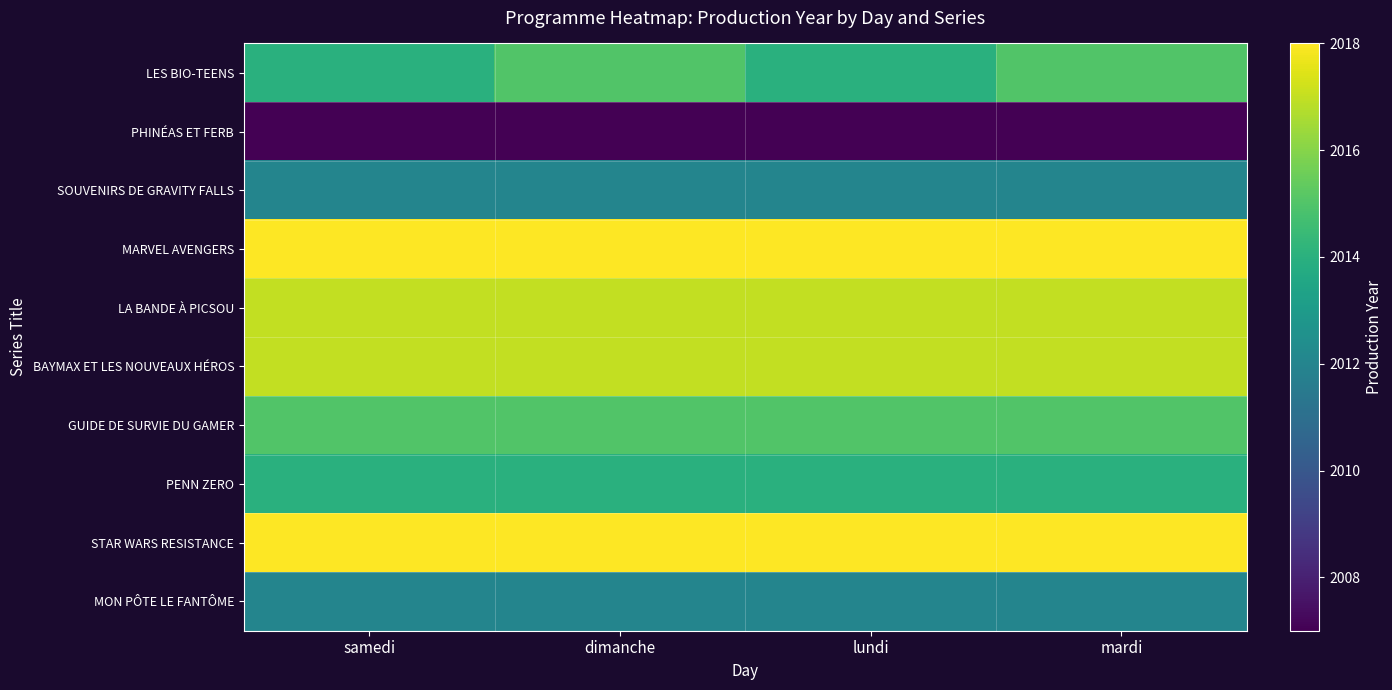

Rank the series at mardi from lowest to highest value.

PHINÉAS ET FERB, SOUVENIRS DE GRAVITY FALLS, MON PÔTE LE FANTÔME, PENN ZERO, LES BIO-TEENS, GUIDE DE SURVIE DU GAMER, LA BANDE À PICSOU, BAYMAX ET LES NOUVEAUX HÉROS, MARVEL AVENGERS, STAR WARS RESISTANCE